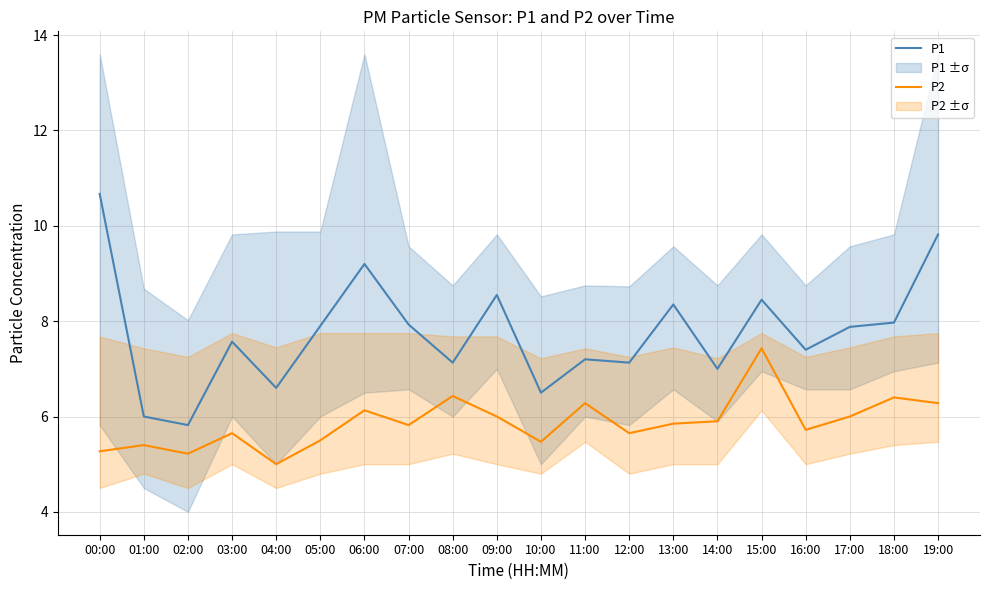

What is the difference between the P2 values at 06:00 and 03:00?

0.5